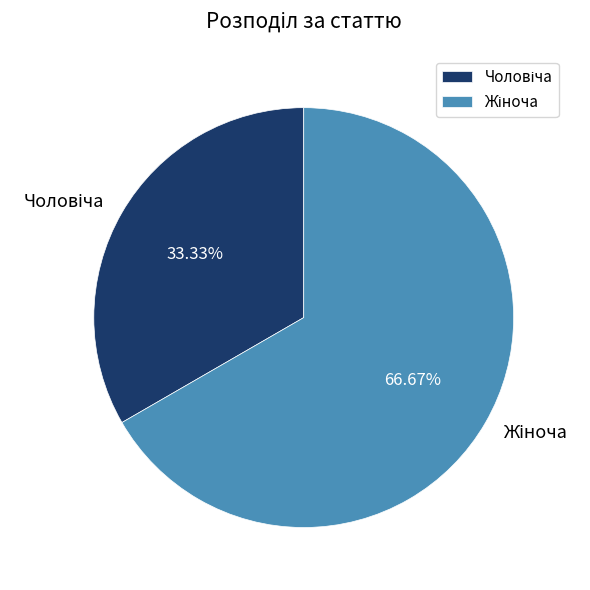

Is there any slice that represents more than half of the pie?

Yes